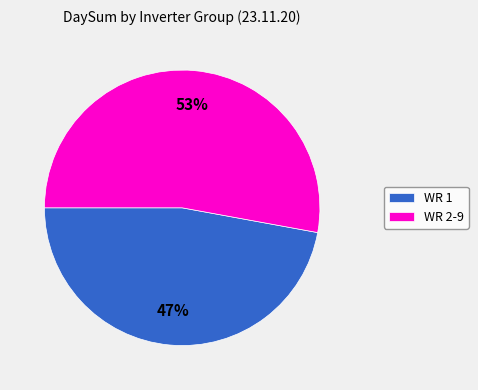

To the nearest percent, what is the average slice percentage?

50%